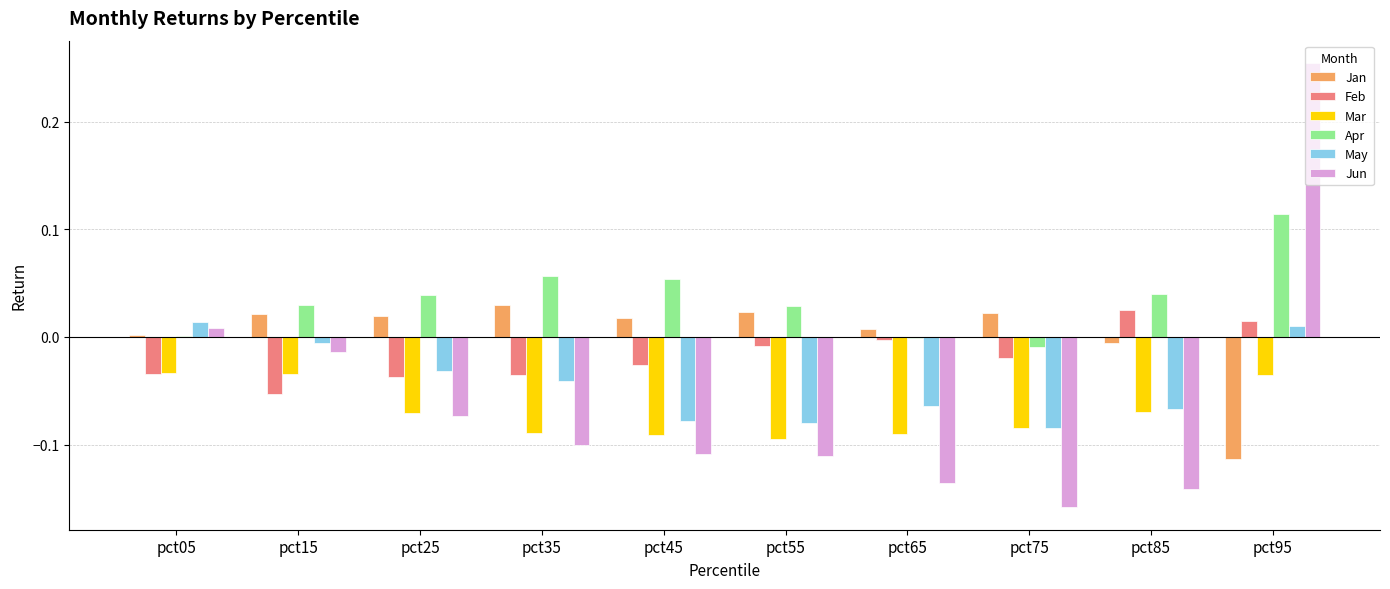

Is the value of Jun at pct25 greater than the value of Jan at pct15?

No